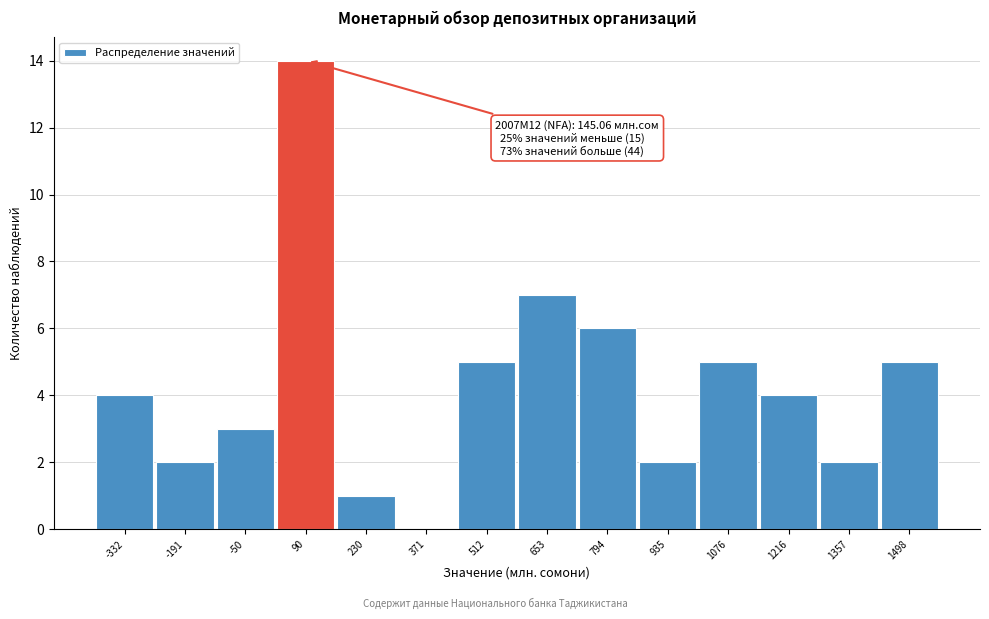

Reading right to left, transcribe all the data shown in this chart.

1498=5	1357=2	1216=4	1076=5	935=2	794=6	653=7	512=5	371=0	230=1	90=14	-50=3	-191=2	-332=4